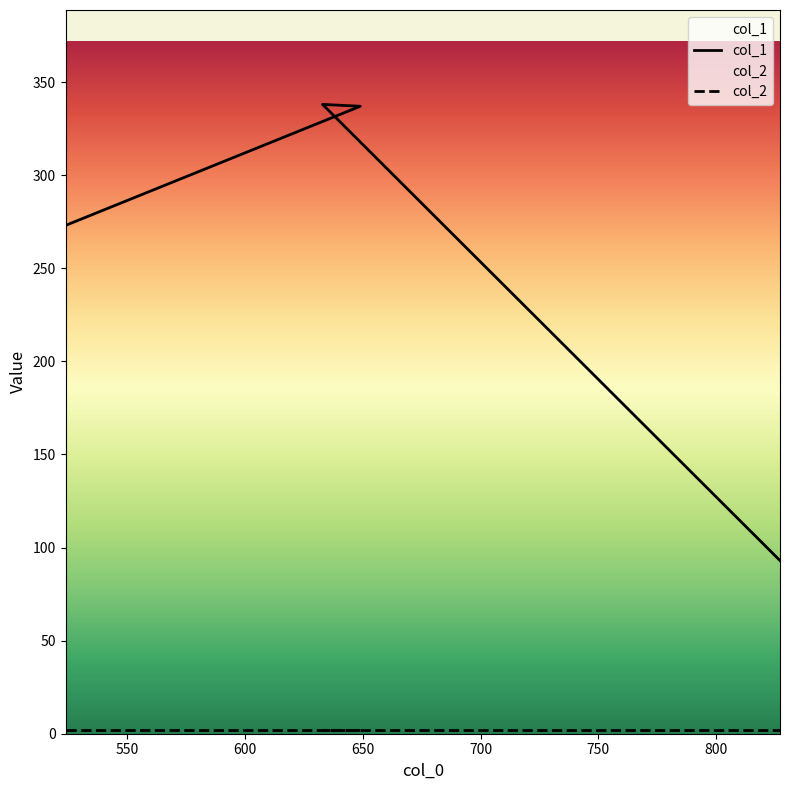

Where is the first local maximum?

633